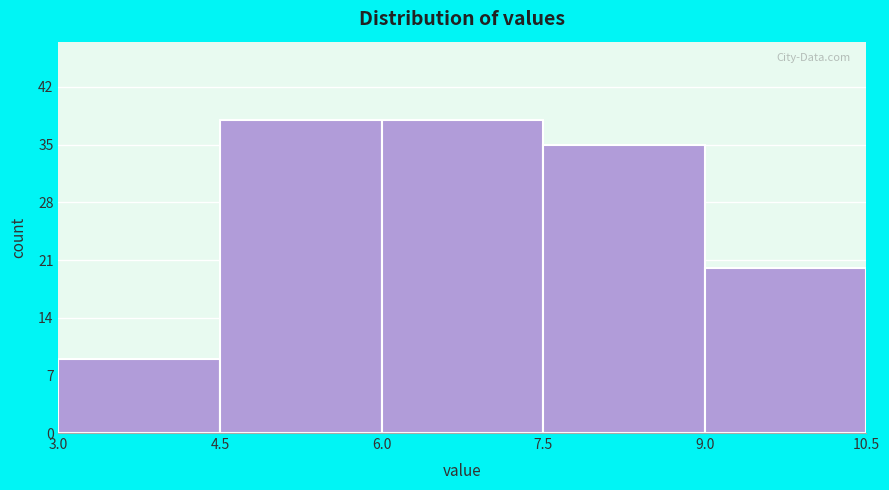

Reading left to right, list every bar in this chart as the range it spans on the x-axis followed by its height. The values are not printed on the chart, so give them approximately, as read against the axis.

3.0 to 4.5: 9
4.5 to 6.0: 38
6.0 to 7.5: 38
7.5 to 9.0: 35
9.0 to 10.5: 20